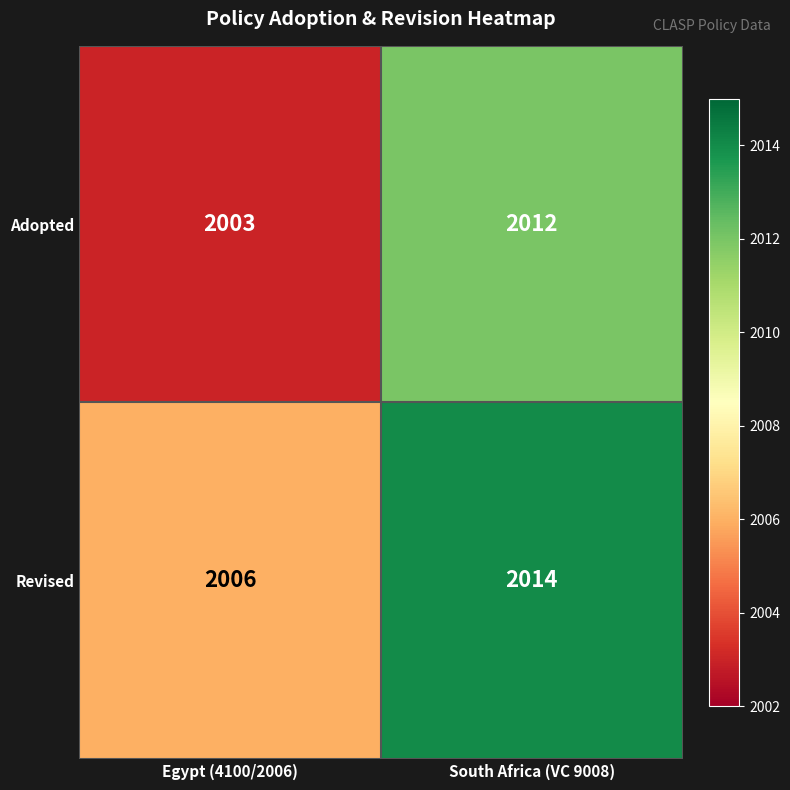

The value of Adopted at Egypt (4100/2006) is 3362. True or false?

False